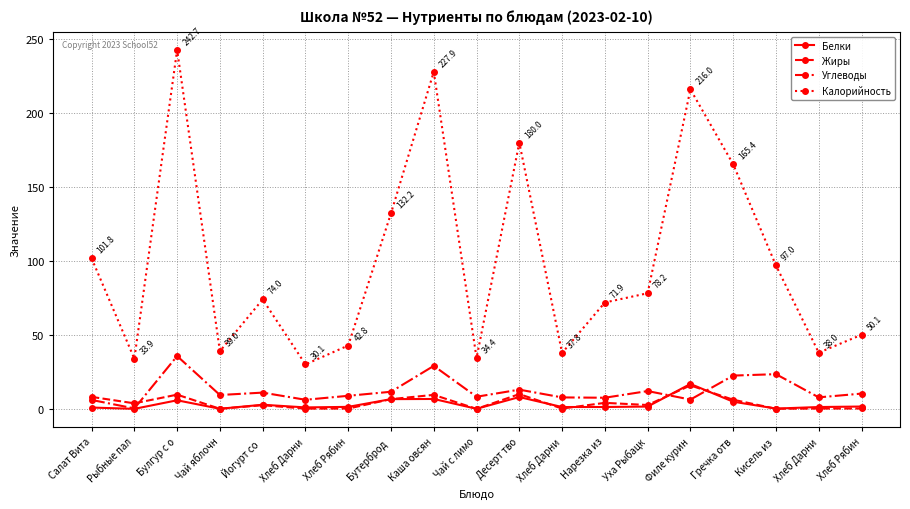

Is it true that Углеводы equals 8.2 at Чай с лимо?

True